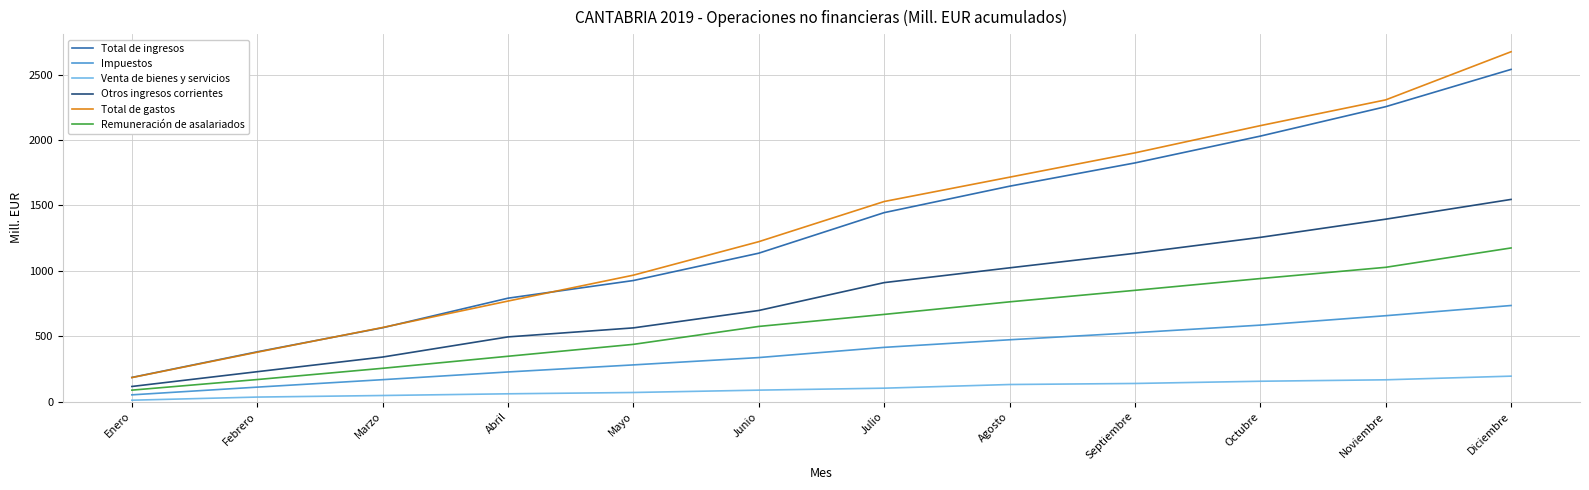

True or false: Total de gastos has a value of 1715 at Agosto.

True